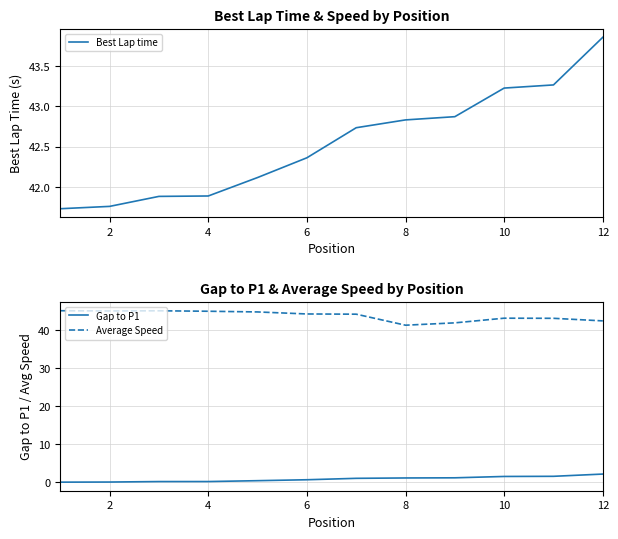

True or false: Best Lap time has more than 2 points higher than both neighbors.

False